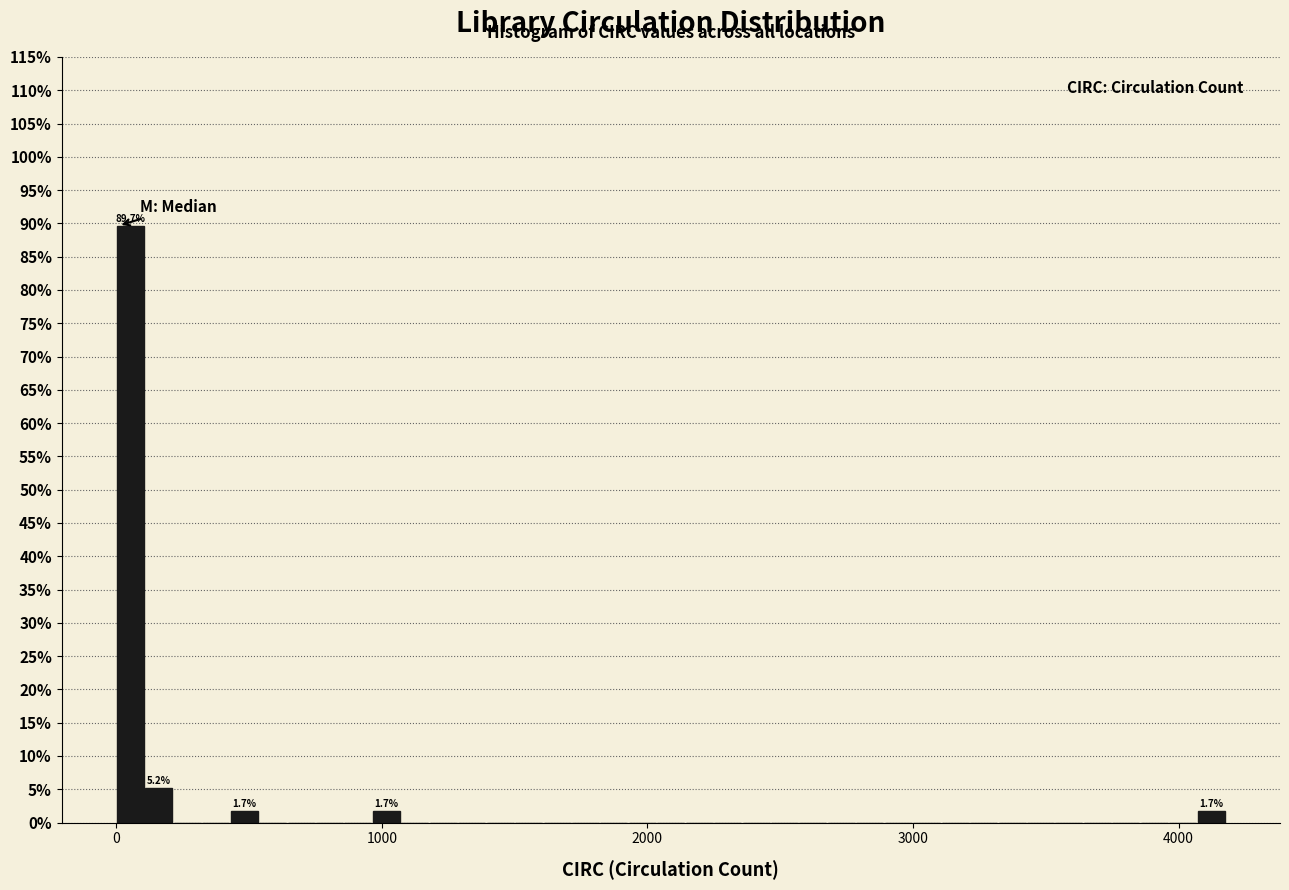

Around what value on the x-axis is the tallest bar? Give the approximate position of its centre, as read against the axis.

100